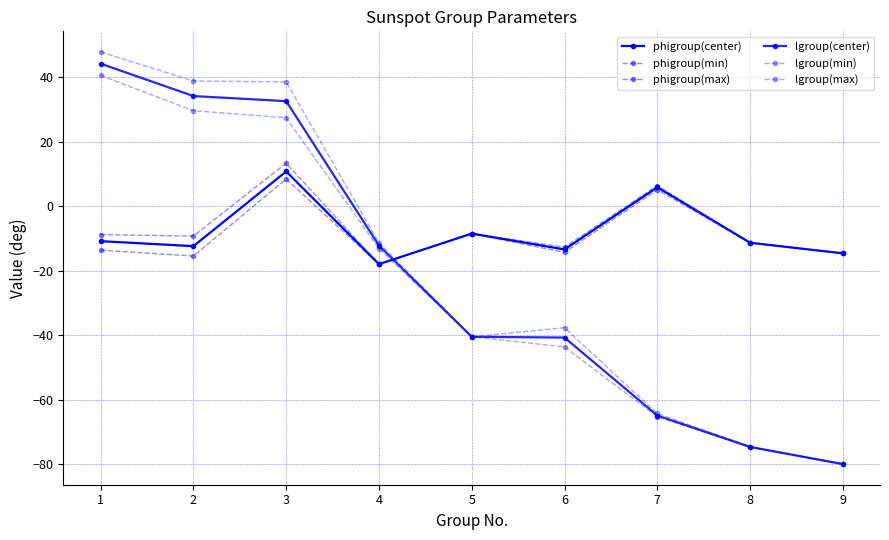

True or false: lgroup(min) has a value of -26.0 at 5.

False